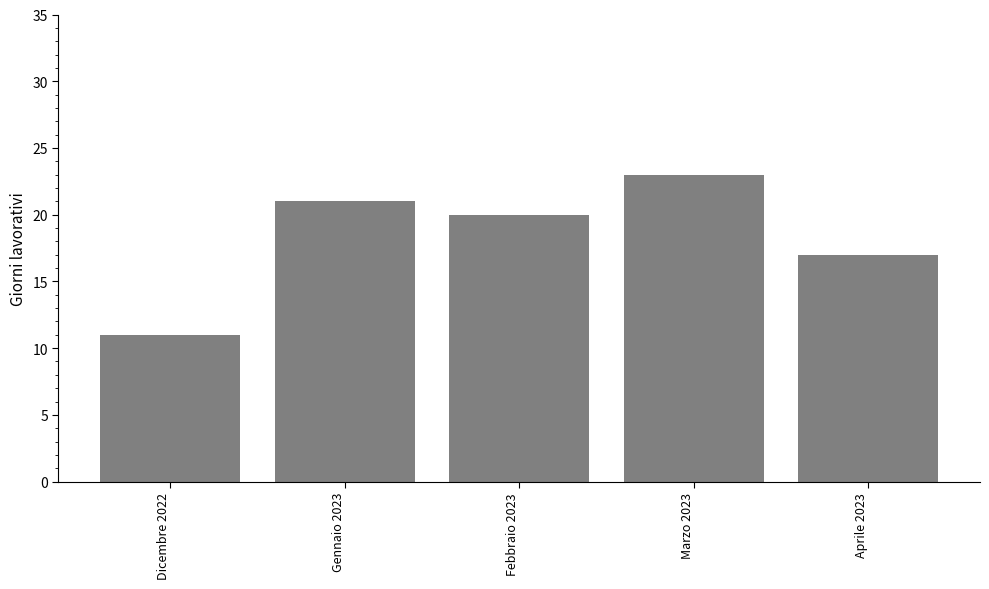

What is the sum of the values at Febbraio 2023 and Gennaio 2023?

41